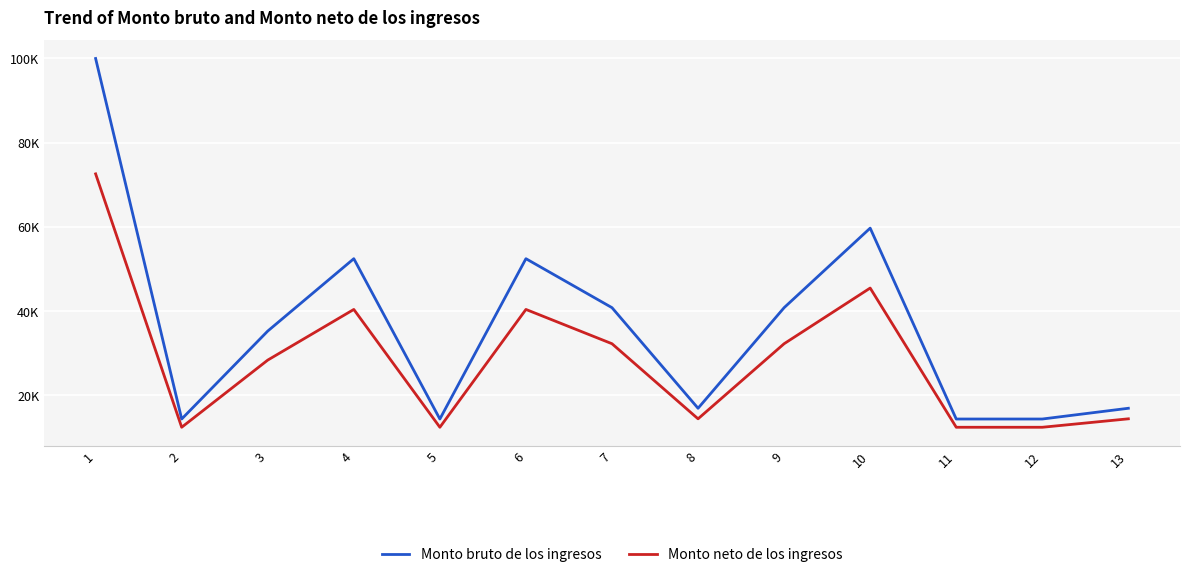

What is the highest value of the Monto neto de los ingresos series?

72574.0